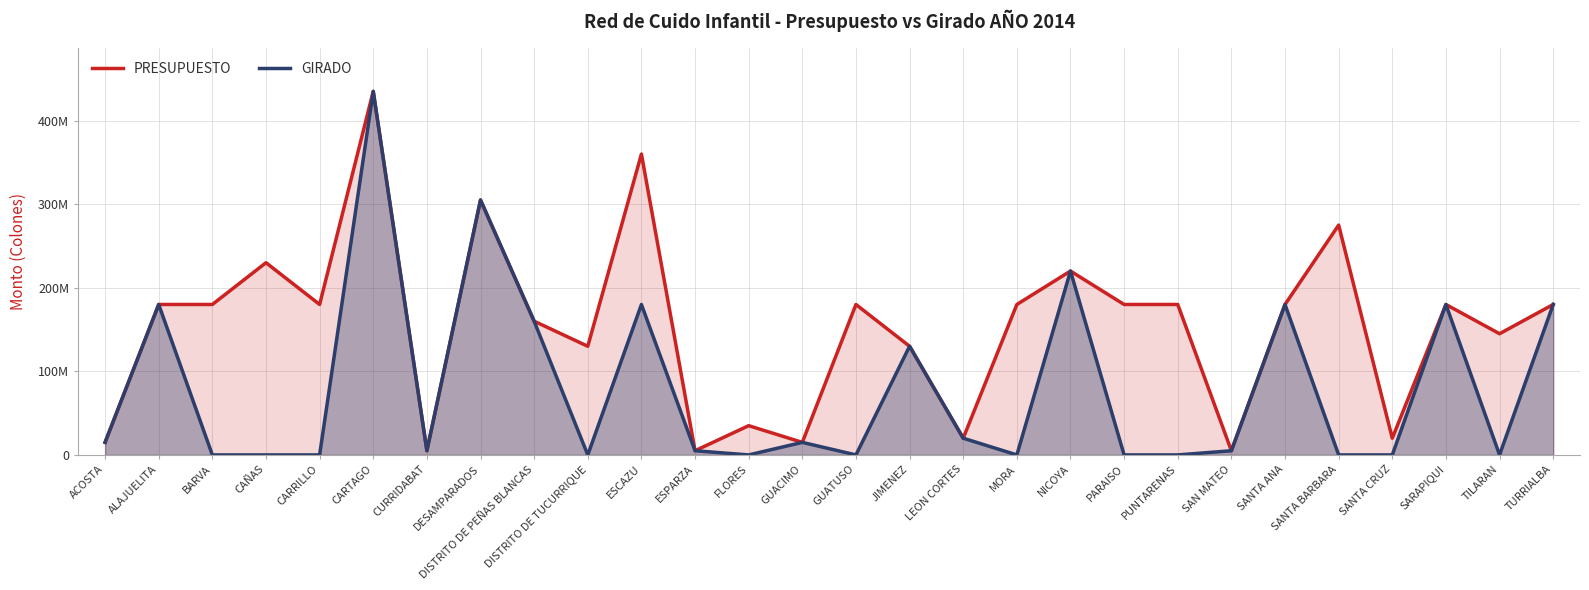

In GIRADO, how many points are lower than both neighbors (excluding endpoints)?

6